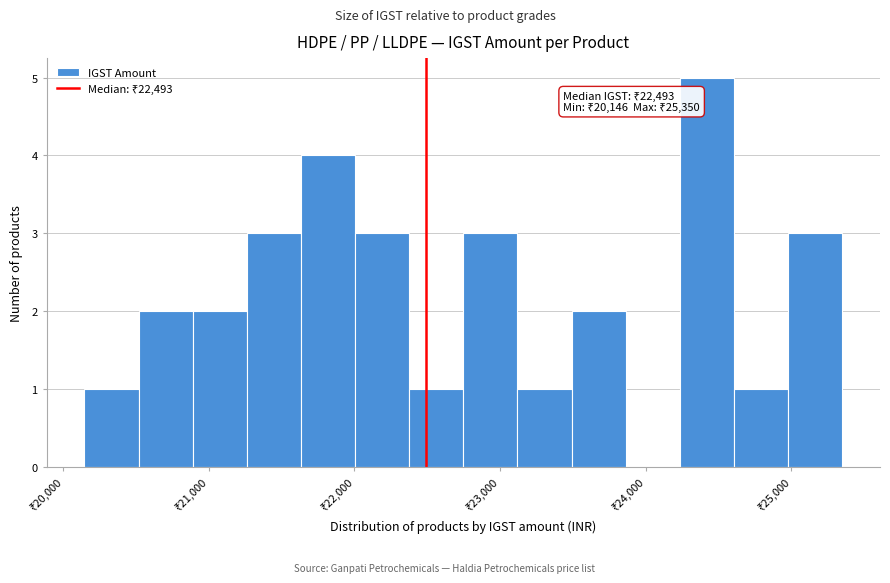

Around what value on the x-axis is the tallest bar? Give the approximate position of its centre, as read against the axis.

24400